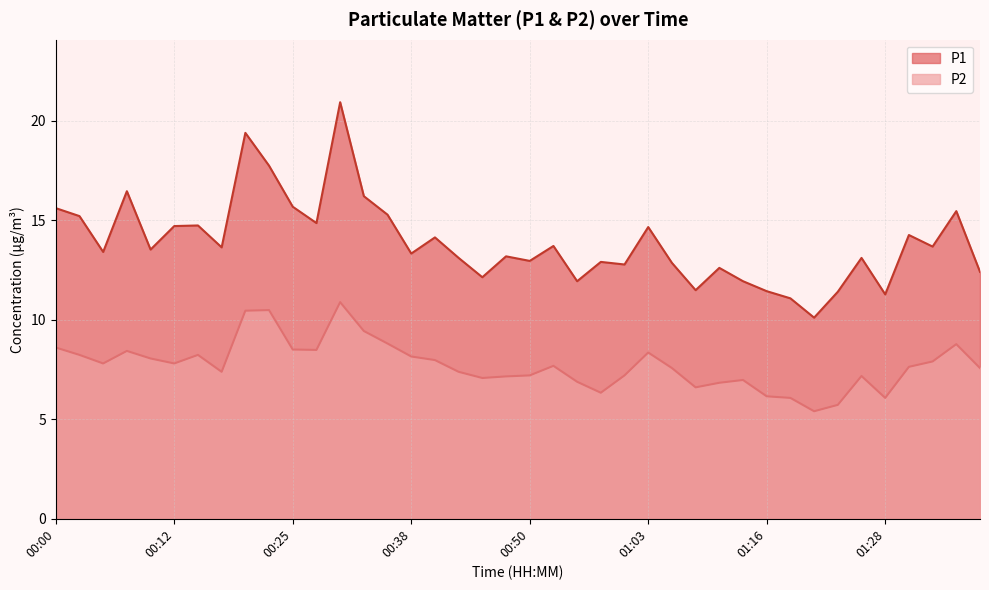

What is the lowest value of the P1 series?

10.1